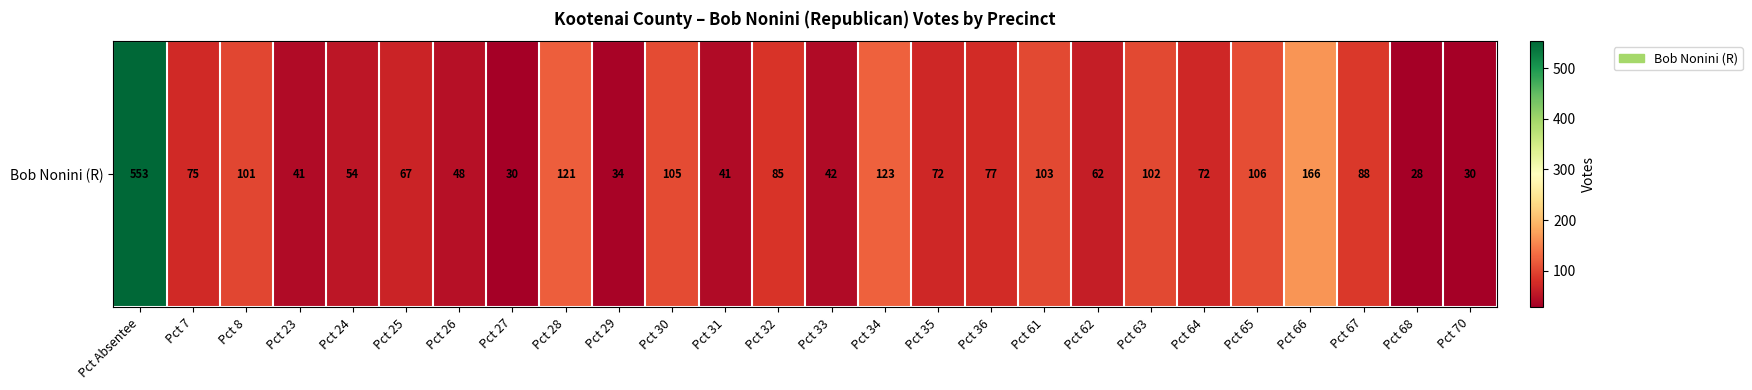

What is the difference between the maximum and minimum values?

525